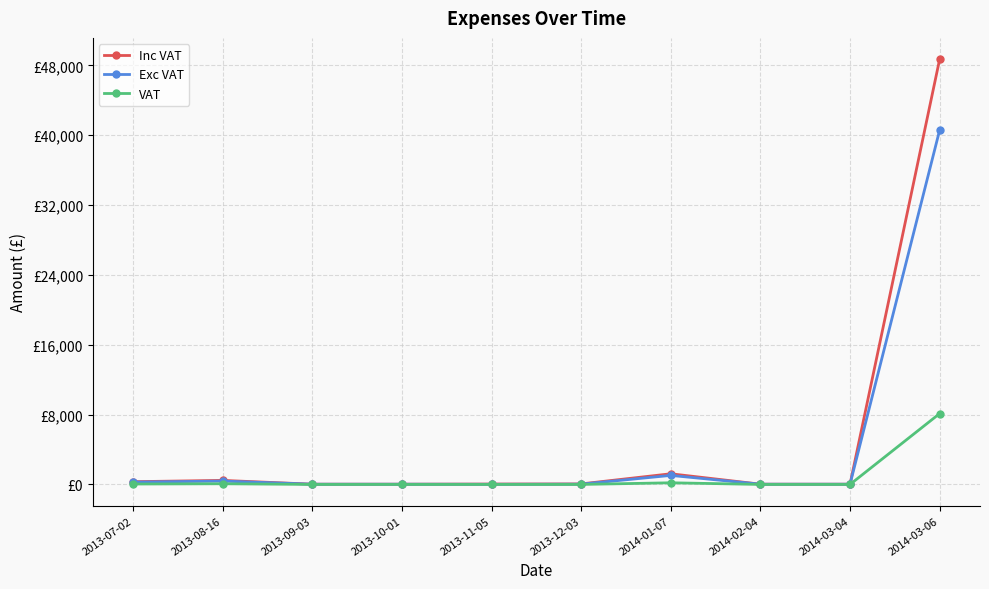

At 2013-08-16, list the series in order from smallest to largest.

VAT, Exc VAT, Inc VAT